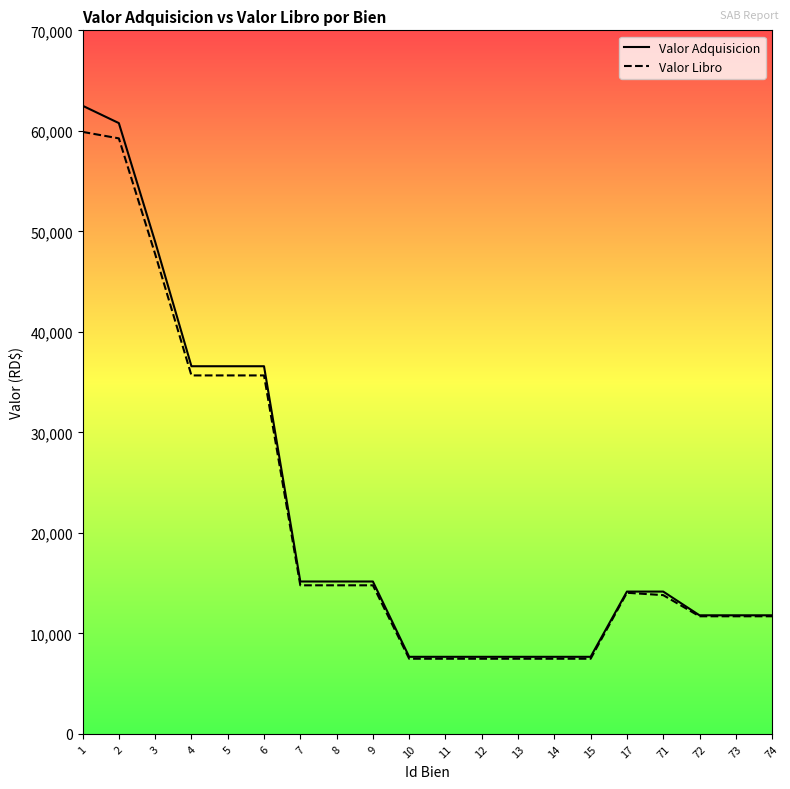

Which series has the widest spread of values?

Valor Adquisicion